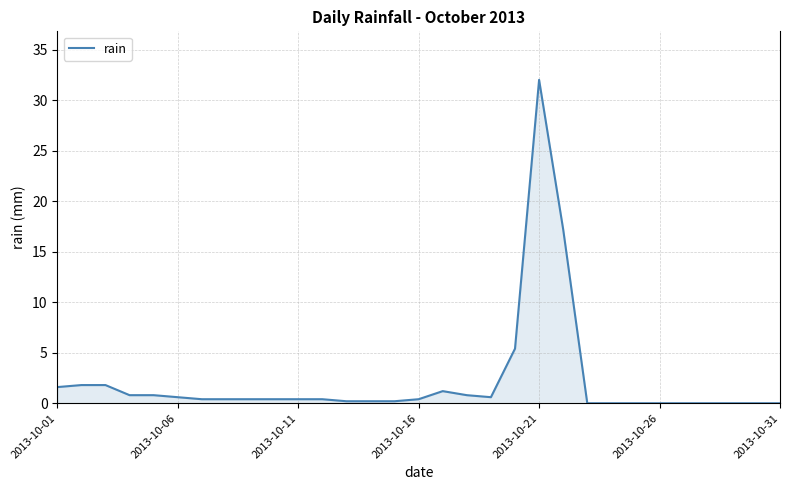

What is the difference between the maximum and minimum values?

32.0